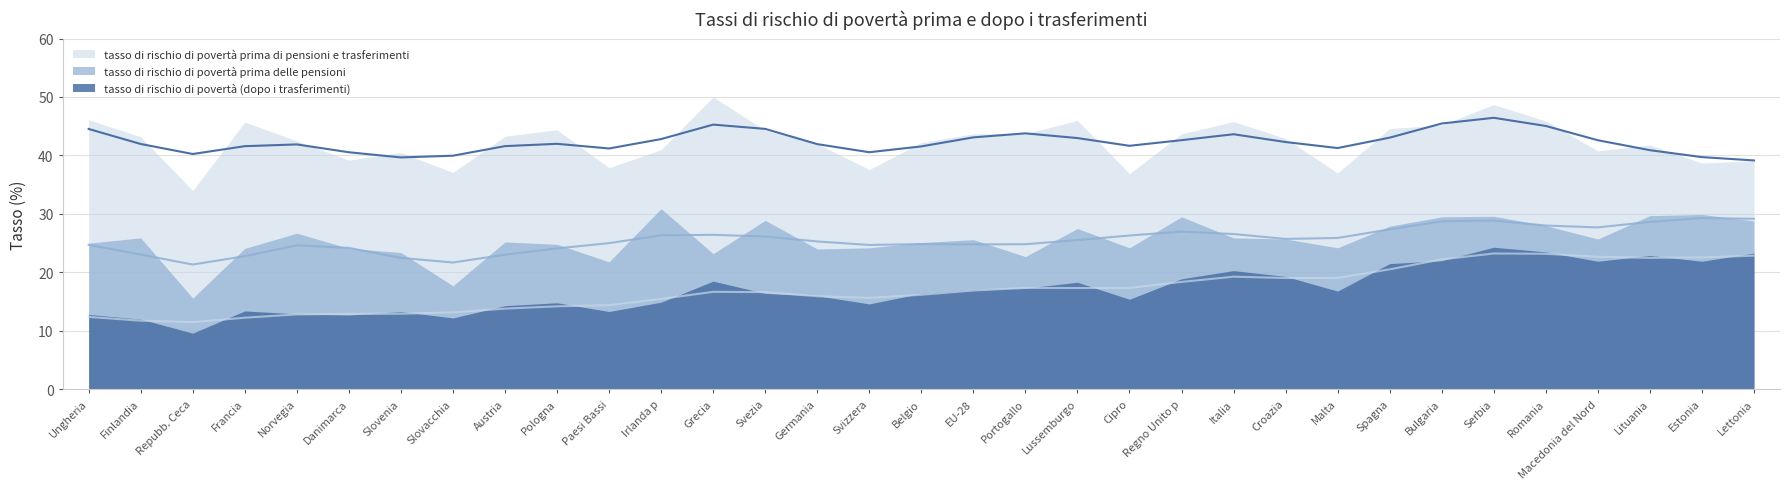

Reading left to right, what are all the values shown in this chart?

tasso di rischio di povertà (dopo i trasferimenti): Ungheria=12.8	Finlandia=12.0	Repubb. Ceca=9.6	Francia=13.4	Norvegia=12.9	Danimarca=12.7	Slovenia=13.3	Slovacchia=12.2	Austria=14.3	Pologna=14.8	Paesi Bassi=13.3	Irlanda p=14.9	Grecia=18.5	Svezia=16.4	Germania=16.0	Svizzera=14.6	Belgio=16.4	EU-28=17.1	Portogallo=17.3	Lussemburgo=18.3	Cipro=15.4	Regno Unito p=18.9	Italia=20.3	Croazia=19.3	Malta=16.8	Spagna=21.5	Bulgaria=22.0	Serbia=24.3	Romania=23.5	Macedonia del Nord=21.9	Lituania=22.9	Estonia=21.9	Lettonia=23.3
tasso di rischio di povertà prima delle pensioni: Ungheria=25.0	Finlandia=25.9	Repubb. Ceca=15.6	Francia=24.1	Norvegia=26.7	Danimarca=24.1	Slovenia=23.4	Slovacchia=17.7	Austria=25.2	Pologna=24.8	Paesi Bassi=21.8	Irlanda p=30.9	Grecia=23.2	Svezia=28.9	Germania=24.0	Svizzera=24.2	Belgio=25.1	EU-28=25.6	Portogallo=22.7	Lussemburgo=27.5	Cipro=24.2	Regno Unito p=29.5	Italia=25.9	Croazia=25.7	Malta=24.2	Spagna=27.9	Bulgaria=29.5	Serbia=29.6	Romania=28.0	Macedonia del Nord=25.7	Lituania=29.7	Estonia=29.9	Lettonia=28.8
tasso di rischio di povertà prima di pensioni e trasferimenti: Ungheria=46.1	Finlandia=43.2	Repubb. Ceca=34.0	Francia=45.7	Norvegia=42.5	Danimarca=39.2	Slovenia=40.5	Slovacchia=37.1	Austria=43.3	Pologna=44.4	Paesi Bassi=37.9	Irlanda p=41.0	Grecia=50.0	Svezia=44.3	Germania=42.0	Svizzera=37.6	Belgio=42.2	EU-28=43.7	Portogallo=43.7	Lussemburgo=46.0	Cipro=36.9	Regno Unito p=43.7	Italia=45.8	Croazia=42.9	Malta=37.0	Spagna=44.6	Bulgaria=45.2	Serbia=48.7	Romania=45.9	Macedonia del Nord=40.8	Lituania=41.8	Estonia=38.7	Lettonia=39.1